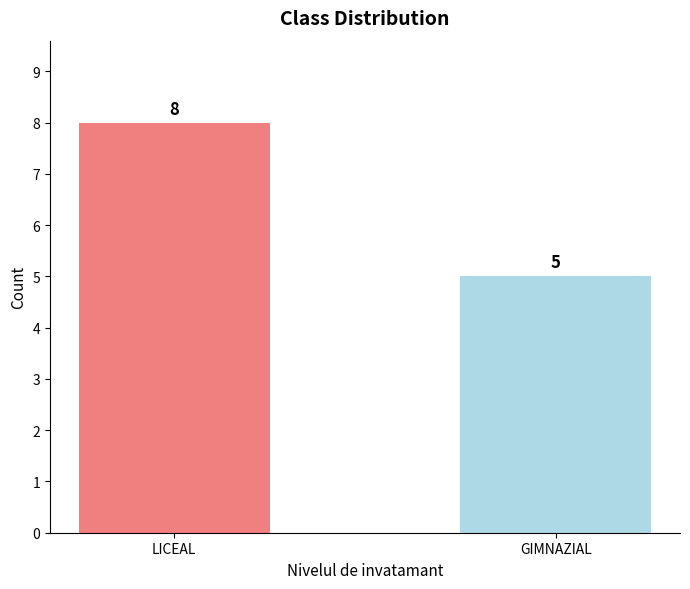

Reading left to right, extract all data points from this chart.

8	5